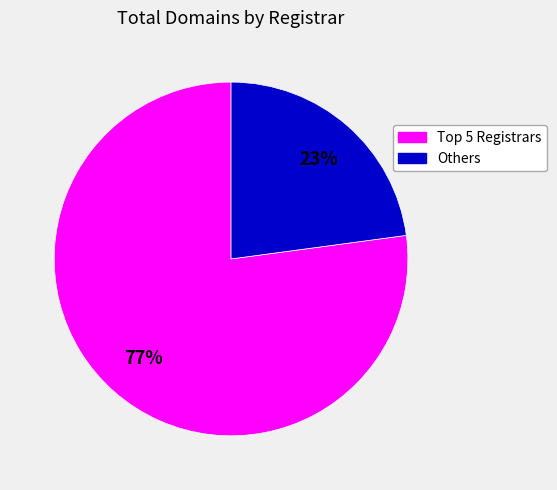

To the nearest percent, what is the difference between the largest and smallest slice percentages?

54%